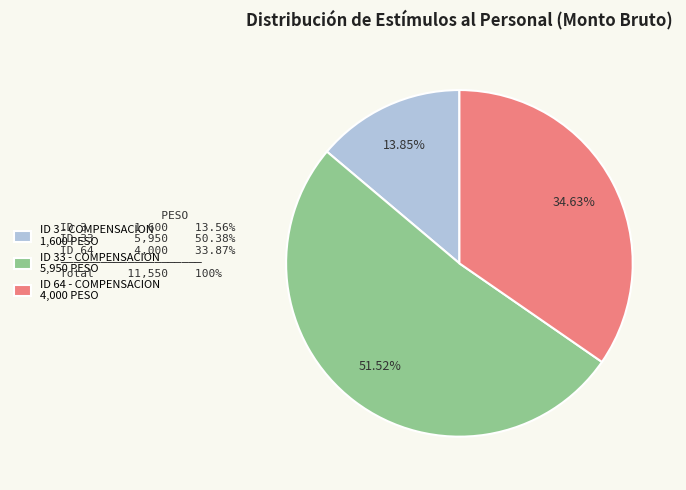

What is the total percentage of ID 3 - COMPENSACION and ID 64 - COMPENSACION?

48.5%